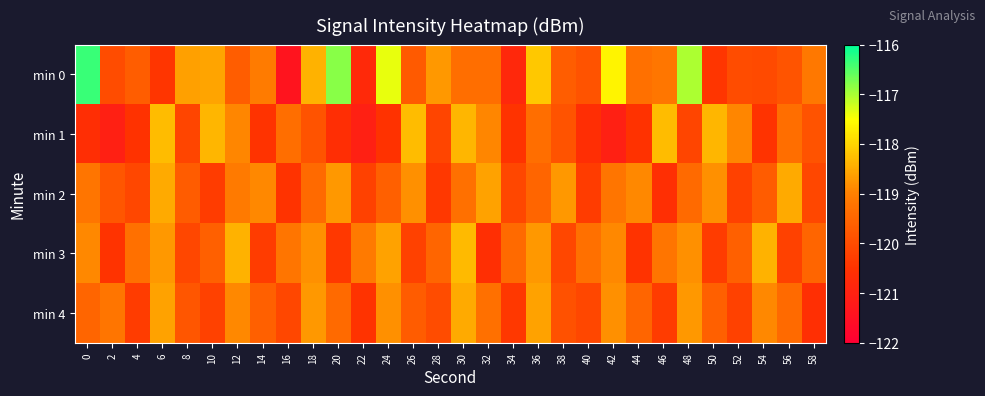

Reading left to right, extract all data points from this chart.

min 0: 0=-116.3	2=-120.0	4=-119.7	6=-120.4	8=-118.6	10=-118.6	12=-119.7	14=-119.1	16=-121.4	18=-118.4	20=-116.8	22=-120.8	24=-117.4	26=-119.7	28=-118.7	30=-119.3	32=-119.3	34=-120.8	36=-118.1	38=-119.7	40=-119.9	42=-117.6	44=-119.3	46=-119.2	48=-117.0	50=-120.4	52=-120.0	54=-120.0	56=-119.8	58=-119.1
min 1: 0=-120.6	2=-121.0	4=-120.5	6=-118.3	8=-120.1	10=-118.4	12=-118.9	14=-120.5	16=-119.3	18=-119.9	20=-120.6	22=-121.0	24=-120.5	26=-118.3	28=-120.1	30=-118.4	32=-118.9	34=-120.5	36=-119.3	38=-119.9	40=-120.6	42=-121.0	44=-120.5	46=-118.3	48=-120.1	50=-118.4	52=-118.9	54=-120.5	56=-119.3	58=-119.9
min 2: 0=-119.2	2=-119.8	4=-120.1	6=-118.5	8=-119.7	10=-120.3	12=-119.1	14=-118.9	16=-120.5	18=-119.4	20=-118.7	22=-120.2	24=-119.6	26=-118.8	28=-120.4	30=-119.3	32=-118.6	34=-120.1	36=-119.5	38=-118.7	40=-120.3	42=-119.2	44=-118.9	46=-120.6	48=-119.4	50=-118.8	52=-120.2	54=-119.7	56=-118.5	58=-120.1
min 3: 0=-118.9	2=-120.5	4=-119.3	6=-118.7	8=-120.1	10=-119.6	12=-118.4	14=-120.3	16=-119.2	18=-118.8	20=-120.4	22=-119.1	24=-118.6	26=-120.2	28=-119.5	30=-118.3	32=-120.6	34=-119.4	36=-118.7	38=-120.1	40=-119.3	42=-118.9	44=-120.5	46=-119.2	48=-118.8	50=-120.3	52=-119.6	54=-118.4	56=-120.2	58=-119.5
min 4: 0=-119.5	2=-119.2	4=-120.3	6=-118.6	8=-119.8	10=-120.2	12=-118.9	14=-119.6	16=-120.1	18=-118.7	20=-119.4	22=-120.5	24=-118.8	26=-119.7	28=-120.0	30=-118.5	32=-119.3	34=-120.4	36=-118.6	38=-119.9	40=-120.1	42=-118.8	44=-119.5	46=-120.3	48=-118.7	50=-119.6	52=-120.2	54=-118.9	56=-119.4	58=-120.6